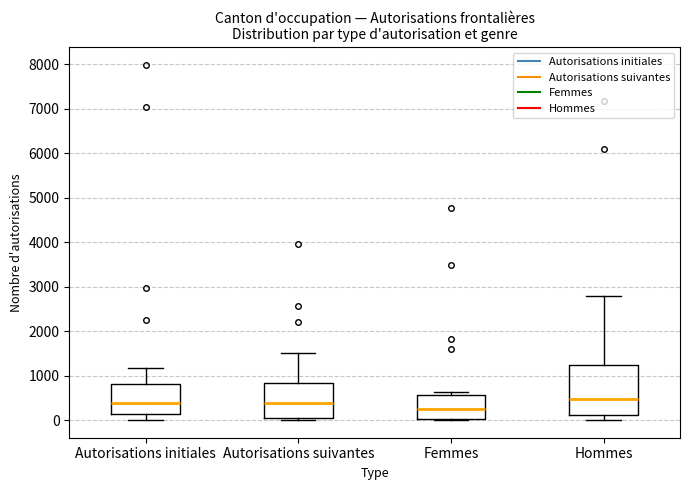

Reading left to right, read every box against the y-axis: the position of its median line, the range the box covers, and the ends of its whiskers. The values are not printed on the chart, so give them approximately, as read against the axis.

Autorisations initiales: median 400, box 100 to 800, whiskers 0 to 1200
Autorisations suivantes: median 400, box 0 to 800, whiskers 0 (just below the box's lower edge) to 1500
Femmes: median 200, box 0 to 600, whiskers 0 to 600 (just above the box's upper edge)
Hommes: median 500, box 100 to 1200, whiskers 0 to 2800